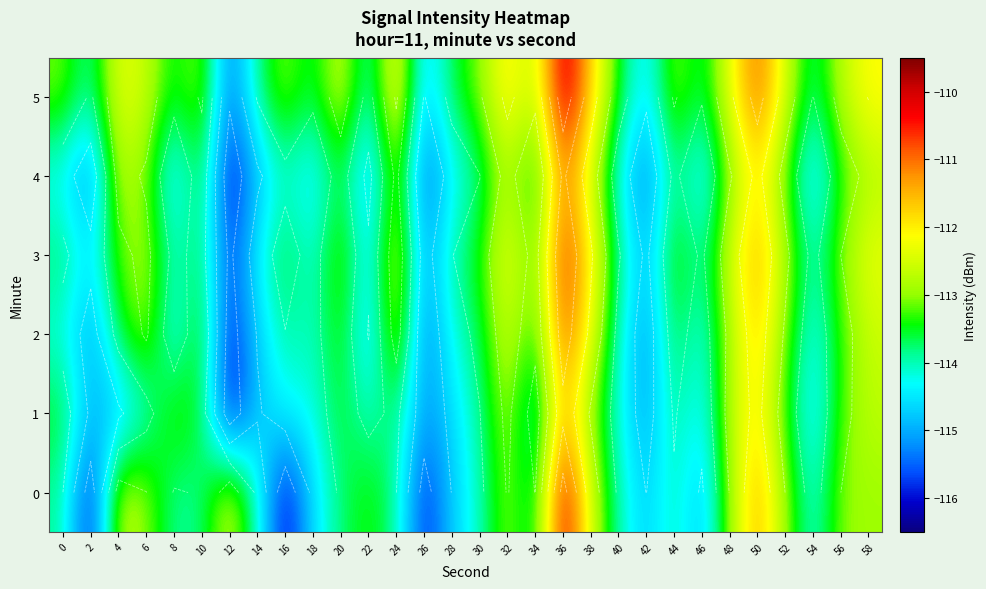

What is the spread (max minus min) of values at 10?

0.9